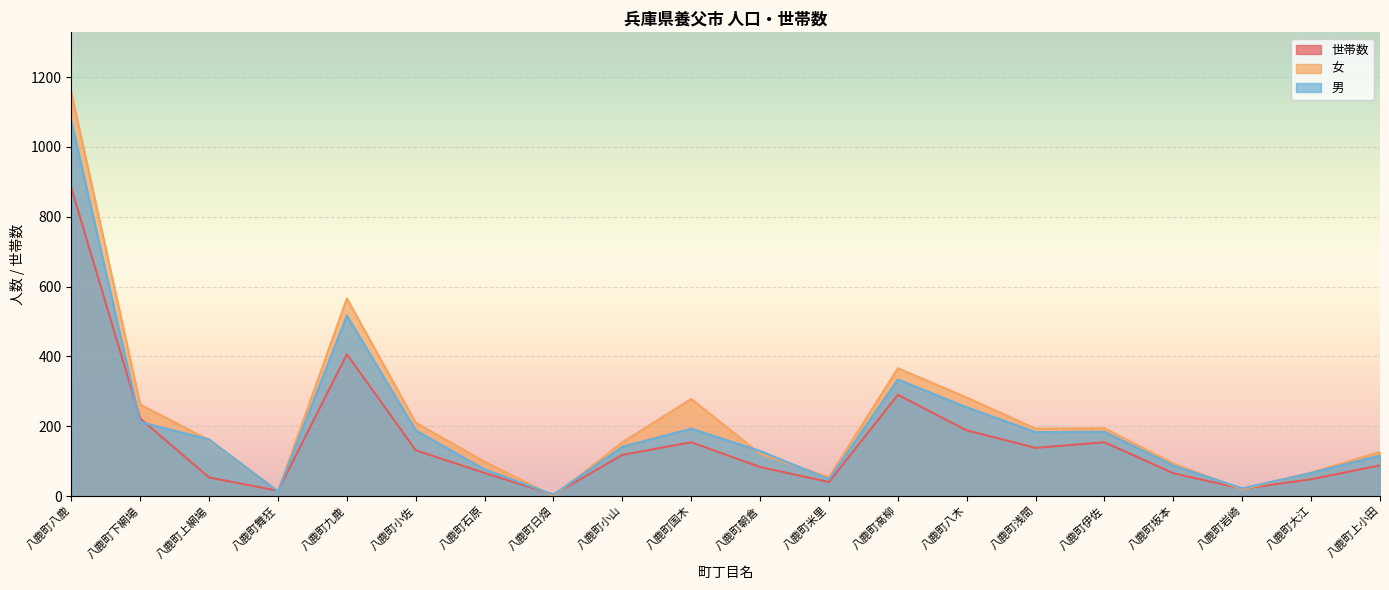

Is the value of 世帯数 at 八鹿町上網場 greater than the value of 女 at 八鹿町国木?

No